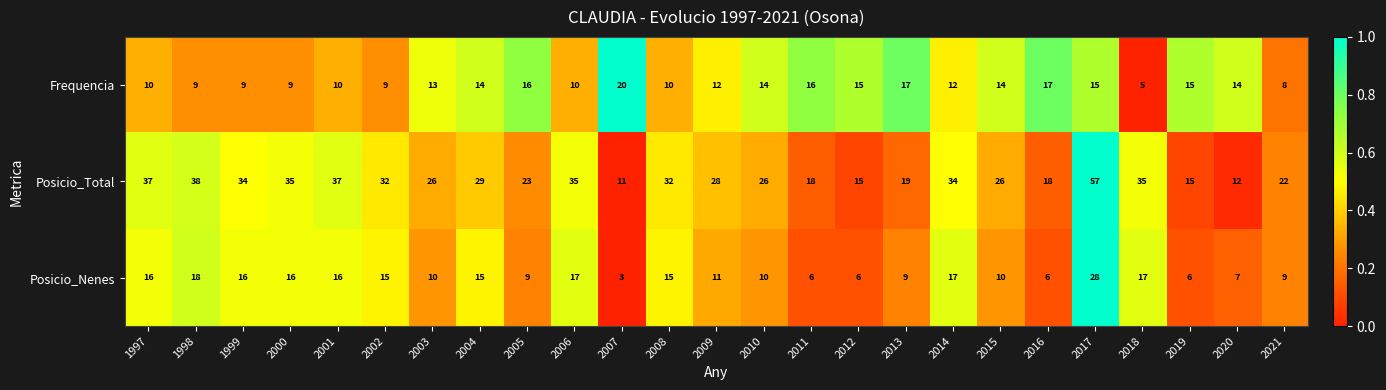

Which series has the widest spread of values?

Posicio_Total